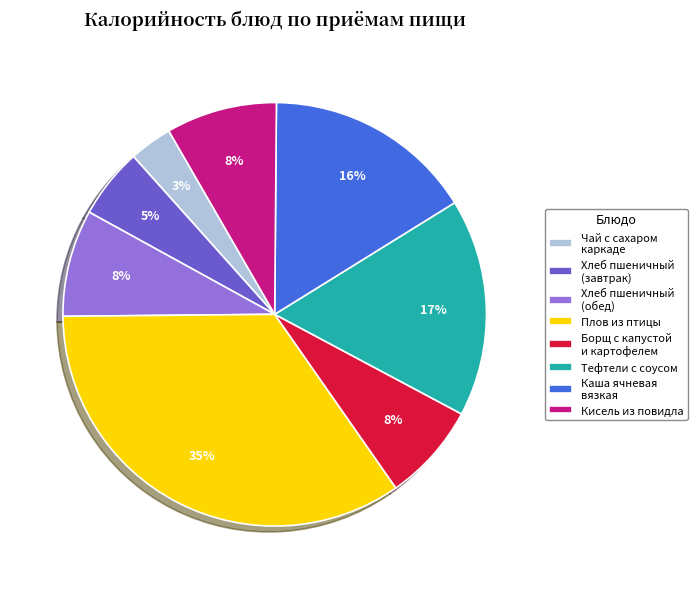

Between Чай с сахаром каркаде and Кисель из повидла, which is larger?

Кисель из повидла